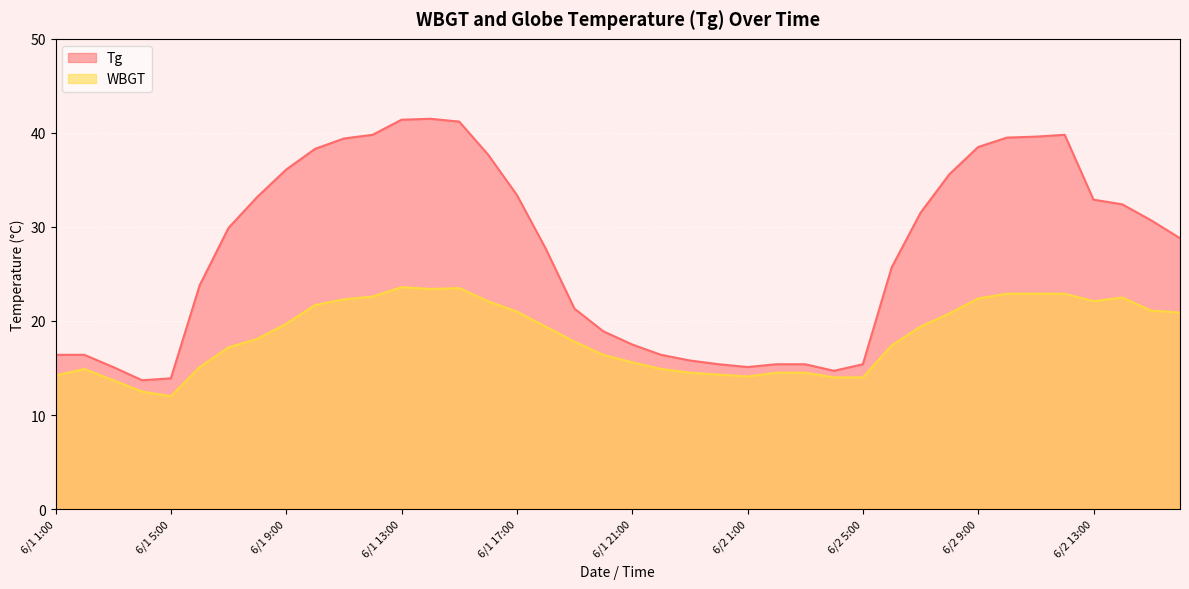

True or false: Tg and WBGT cross at least once.

False